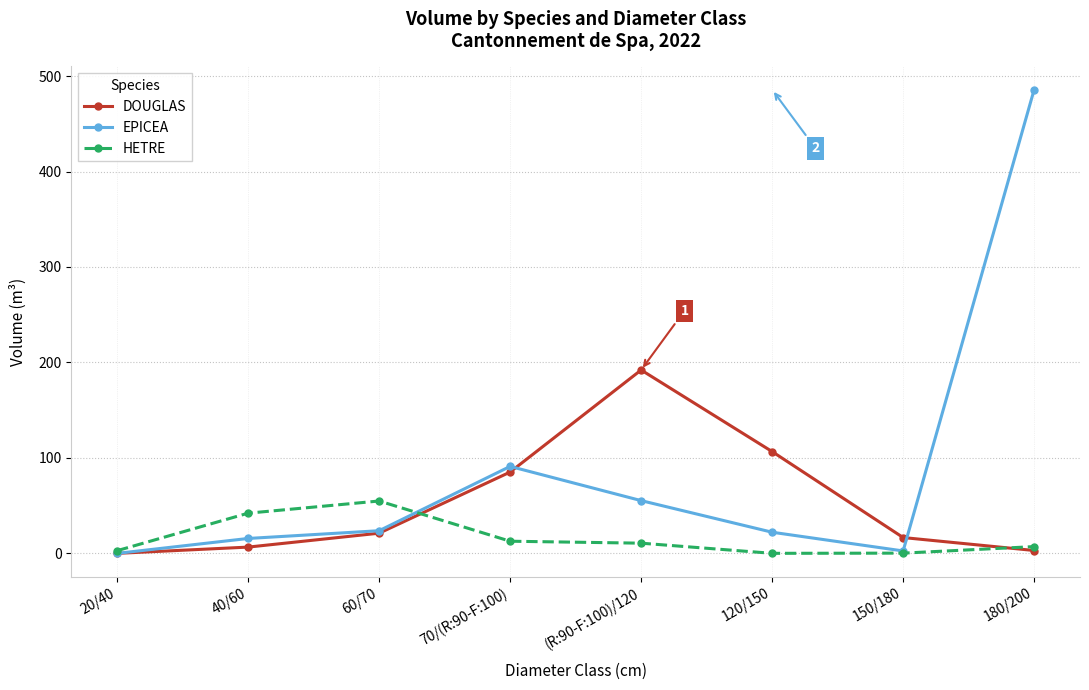

The HETRE series shows 10.7 at (R:90-F:100)/120. True or false?

True